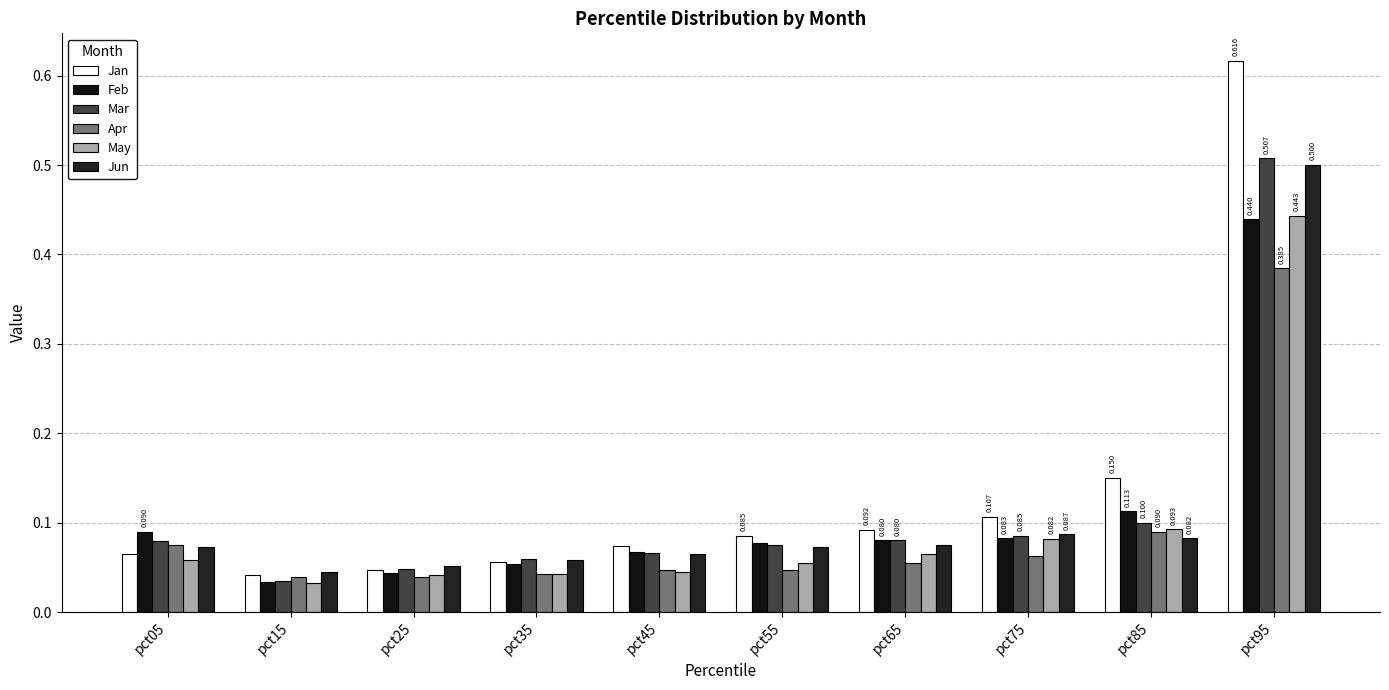

At pct95, list the series in order from largest to smallest.

Jan, Mar, Jun, May, Feb, Apr